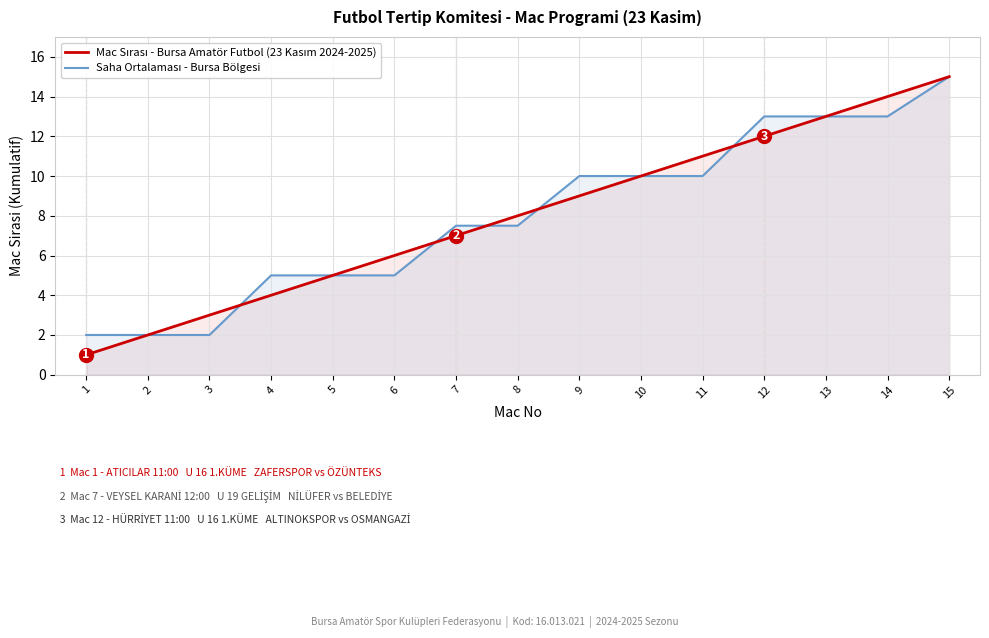

What are all the series names shown in the legend?

Mac Sırası - Bursa Amatör Futbol (23 Kasım 2024-2025), Saha Ortalaması - Bursa Bölgesi